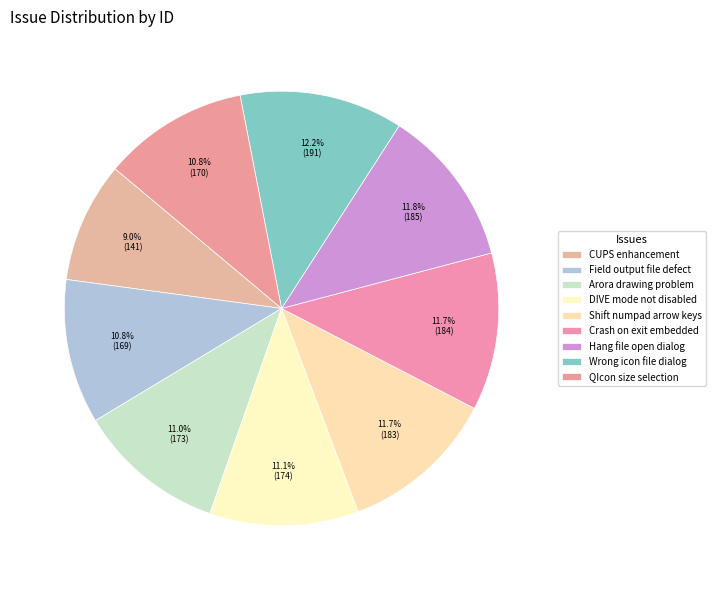

Is Hang file open dialog the majority of the pie?

No